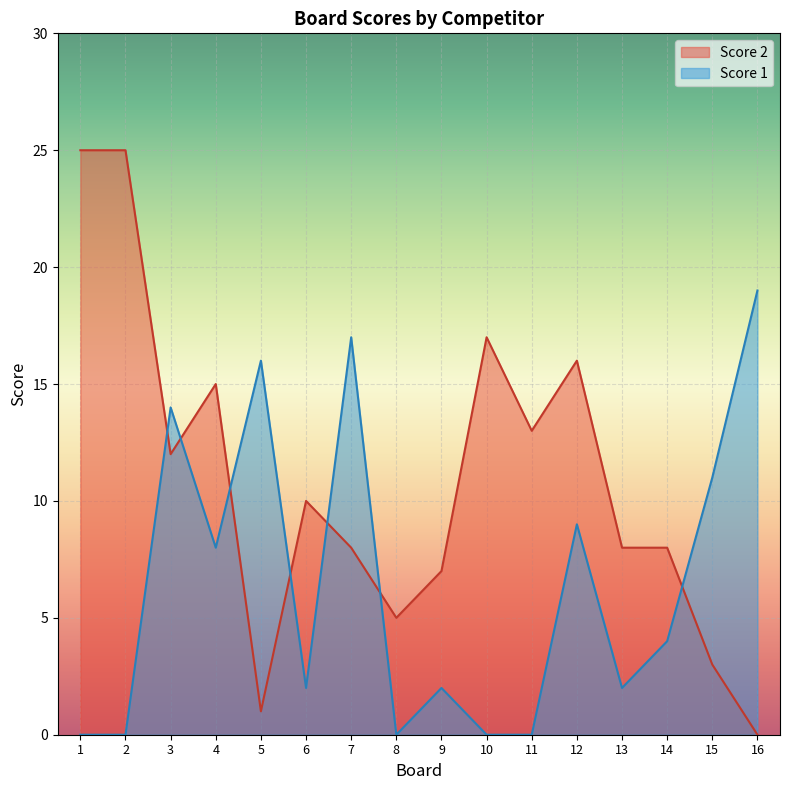

Which series ends up on top after the final intersection of Score 1 and Score 2?

Score 1